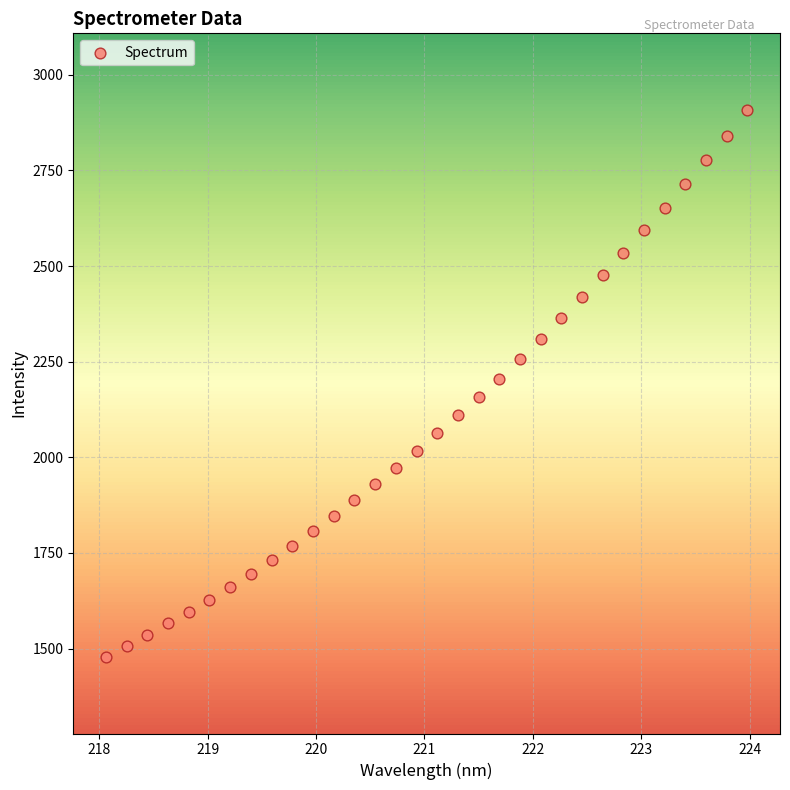

What is the range of X values (max minus min)?

5.9